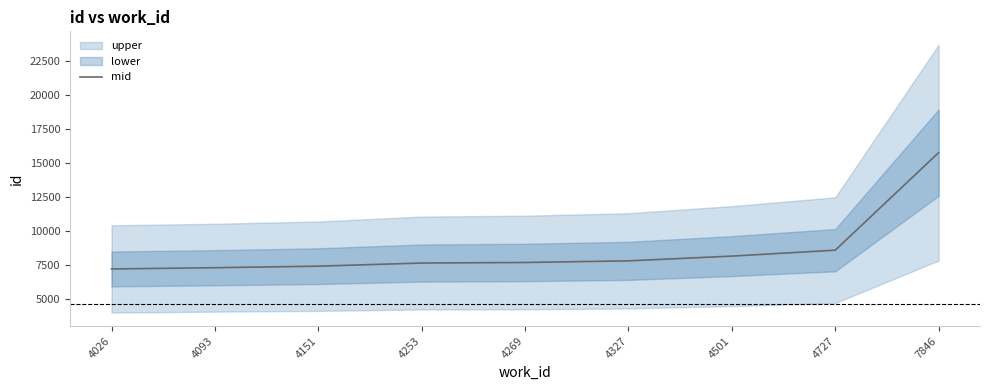

At which category does the chart reach its minimum across all series?

4026